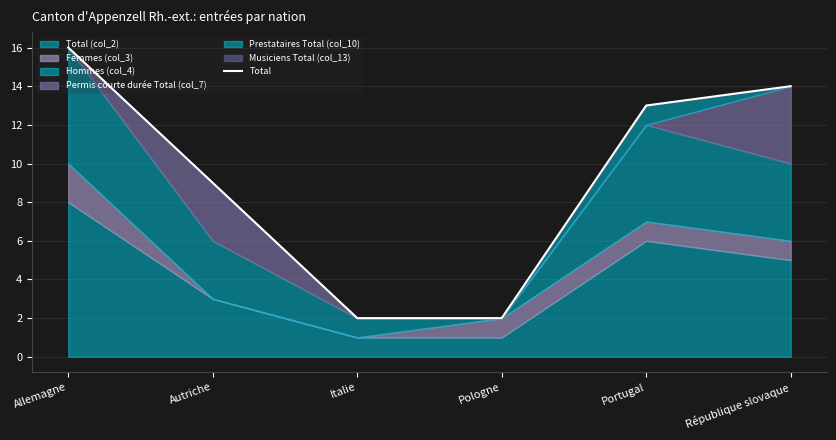

What is the value of the 6th point from the left?

14